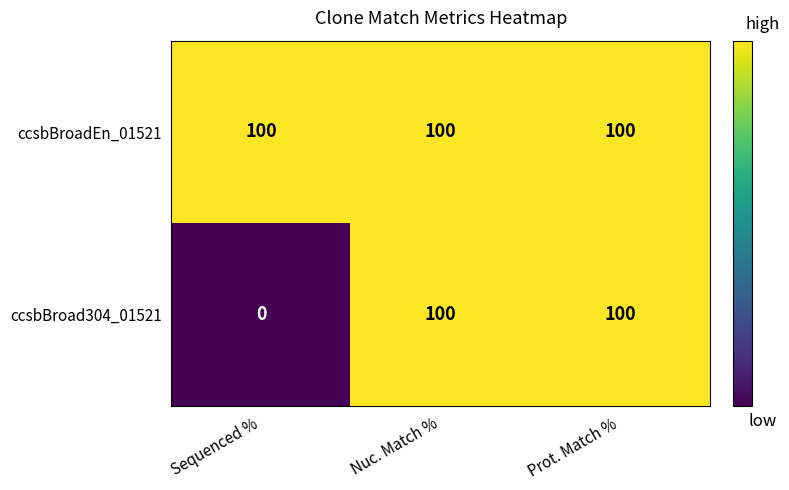

Which series has the largest range (max minus min)?

ccsbBroad304_01521